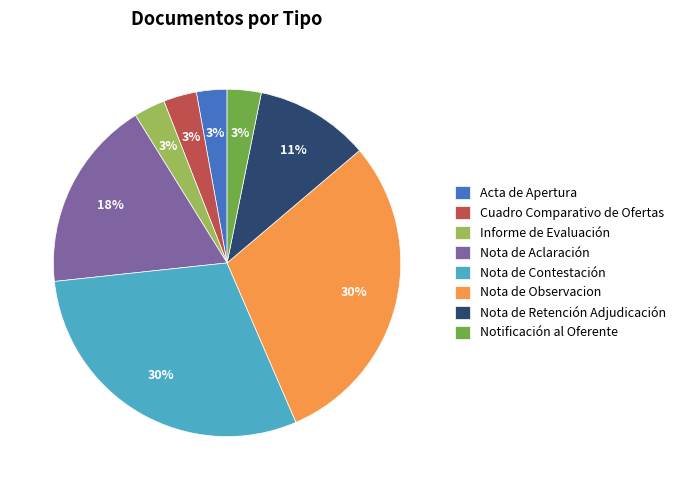

What is the ratio of the value at Nota de Contestación to the value at Nota de Observacion?

1.0